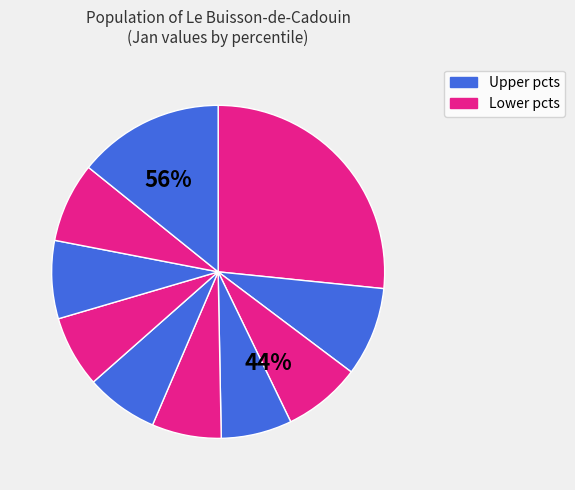

How many slices are in this pie chart?

10